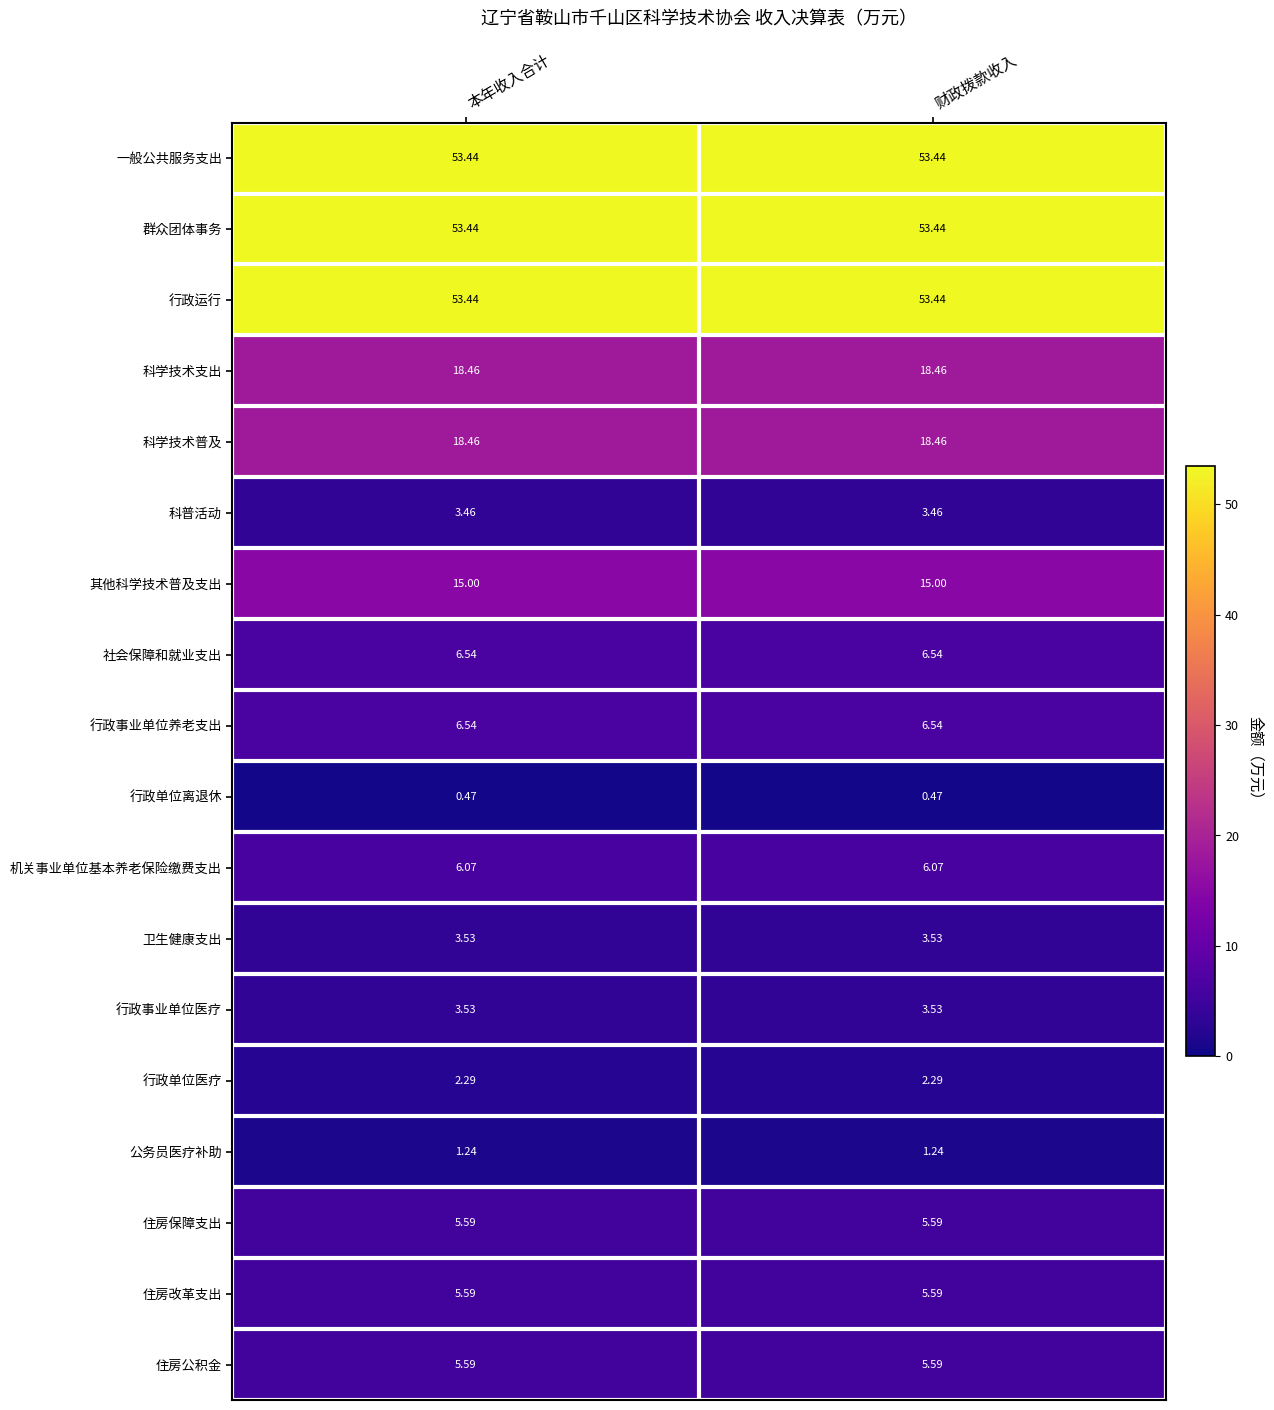

Which series has the largest total across all categories?

一般公共服务支出